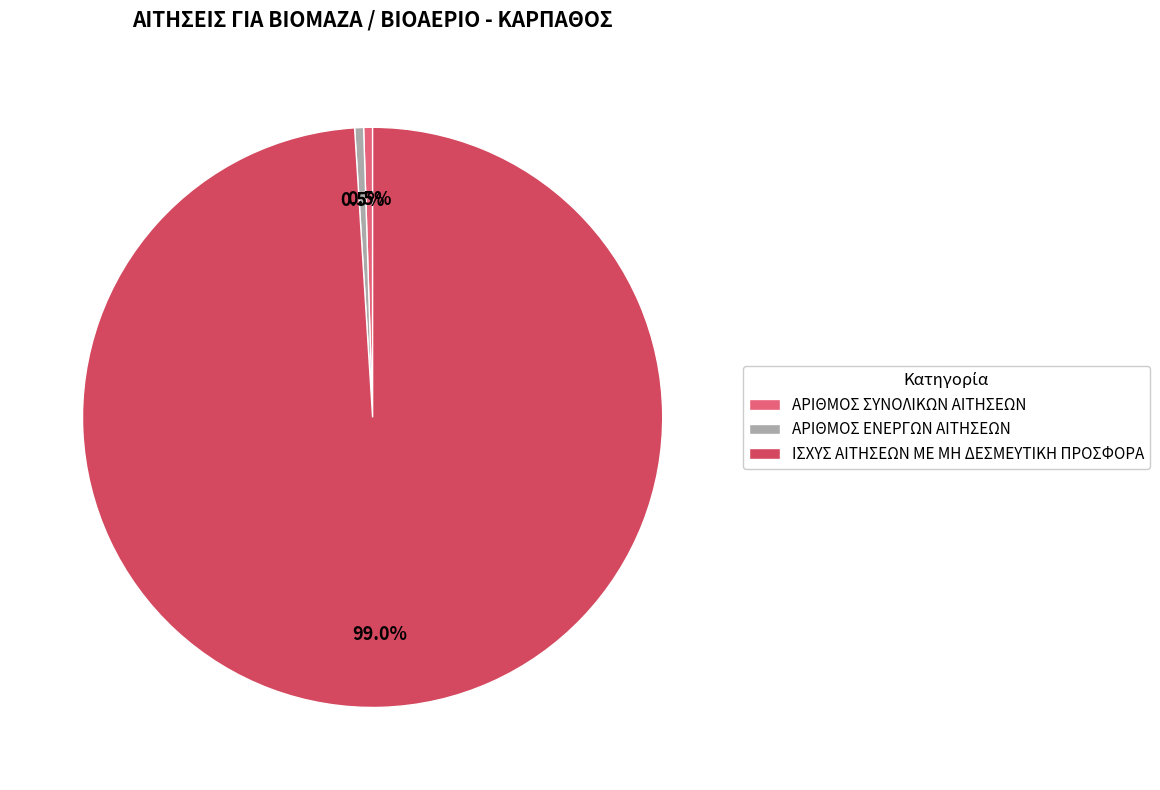

Which has a higher value, ΙΣΧΥΣ ΑΙΤΗΣΕΩΝ ΜΕ ΜΗ ΔΕΣΜΕΥΤΙΚΗ ΠΡΟΣΦΟΡΑ or ΑΡΙΘΜΟΣ ΕΝΕΡΓΩΝ ΑΙΤΗΣΕΩΝ?

ΙΣΧΥΣ ΑΙΤΗΣΕΩΝ ΜΕ ΜΗ ΔΕΣΜΕΥΤΙΚΗ ΠΡΟΣΦΟΡΑ